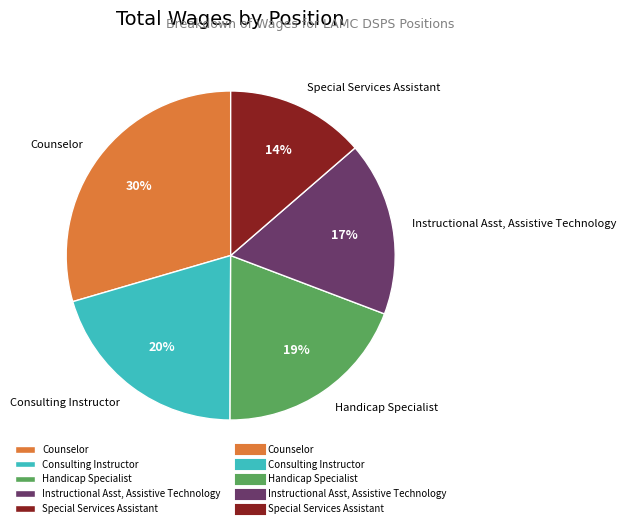

Which slice is the smallest?

Special Services Assistant